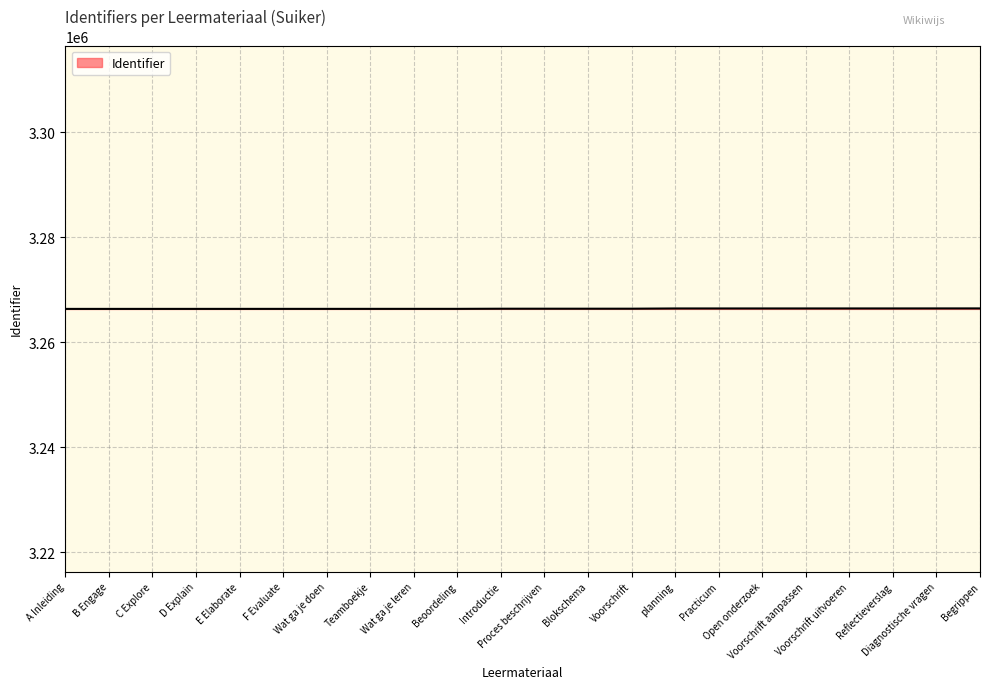

What is the greatest value displayed?

3266457